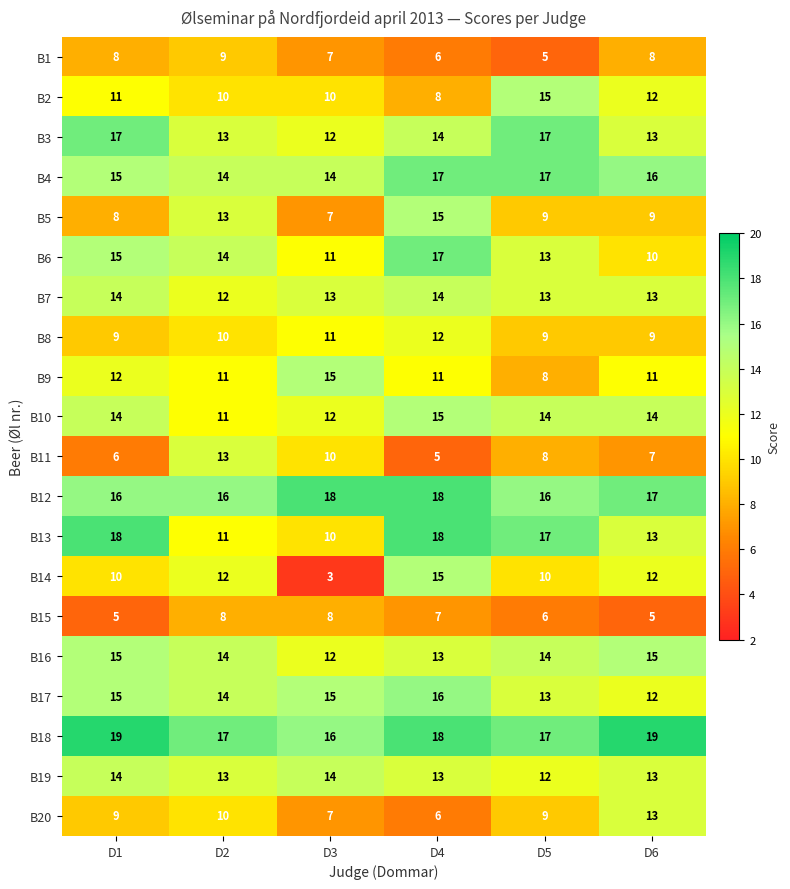

At which category is the sum across all series the highest?

D4